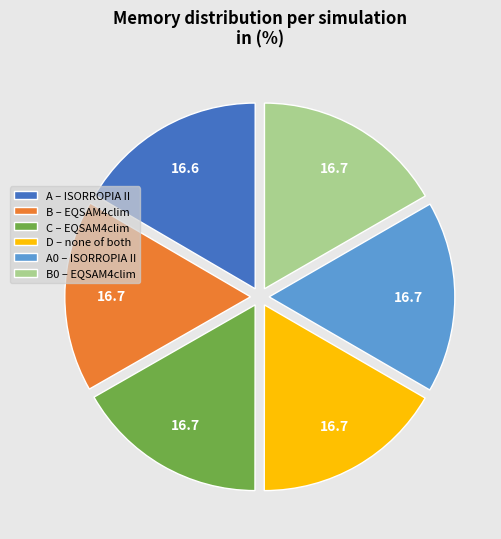

Does C – EQSAM4clim account for over 50% of the chart?

No